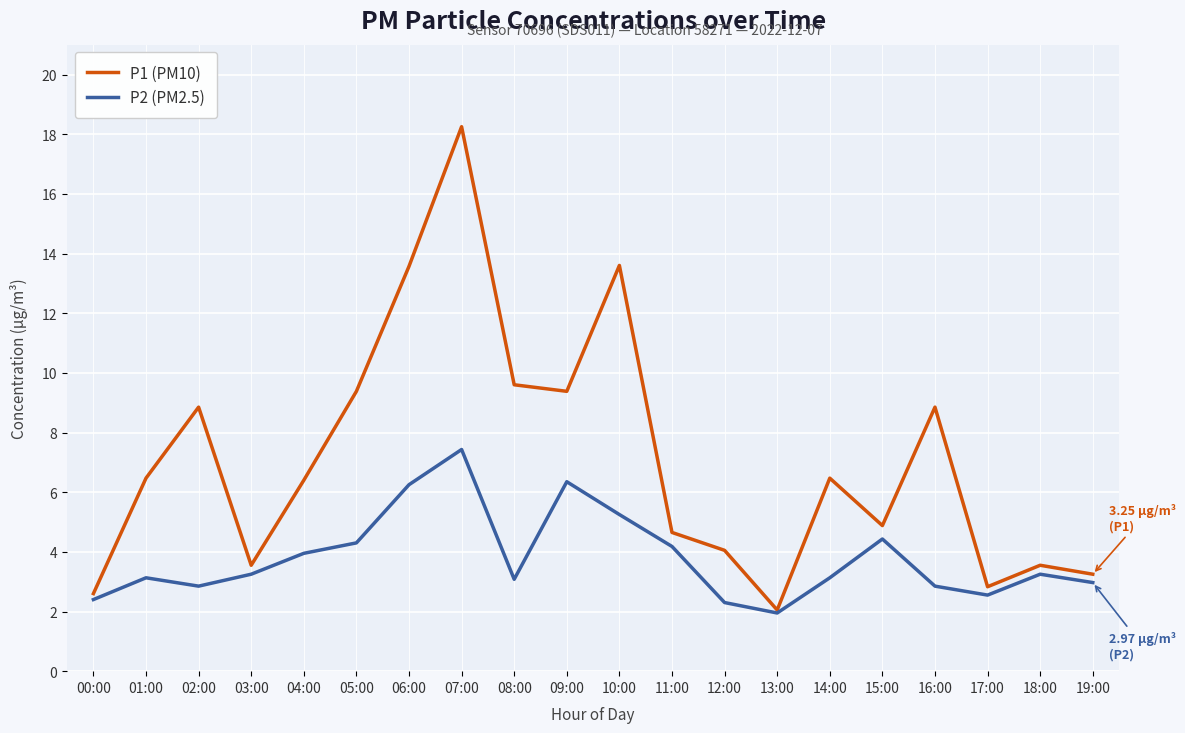

Which series has the widest spread of values?

P1 (PM10)